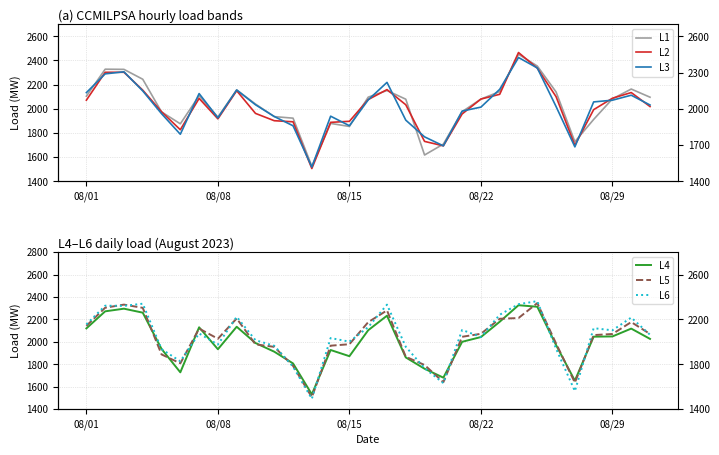

Which series has the largest range (max minus min)?

L2